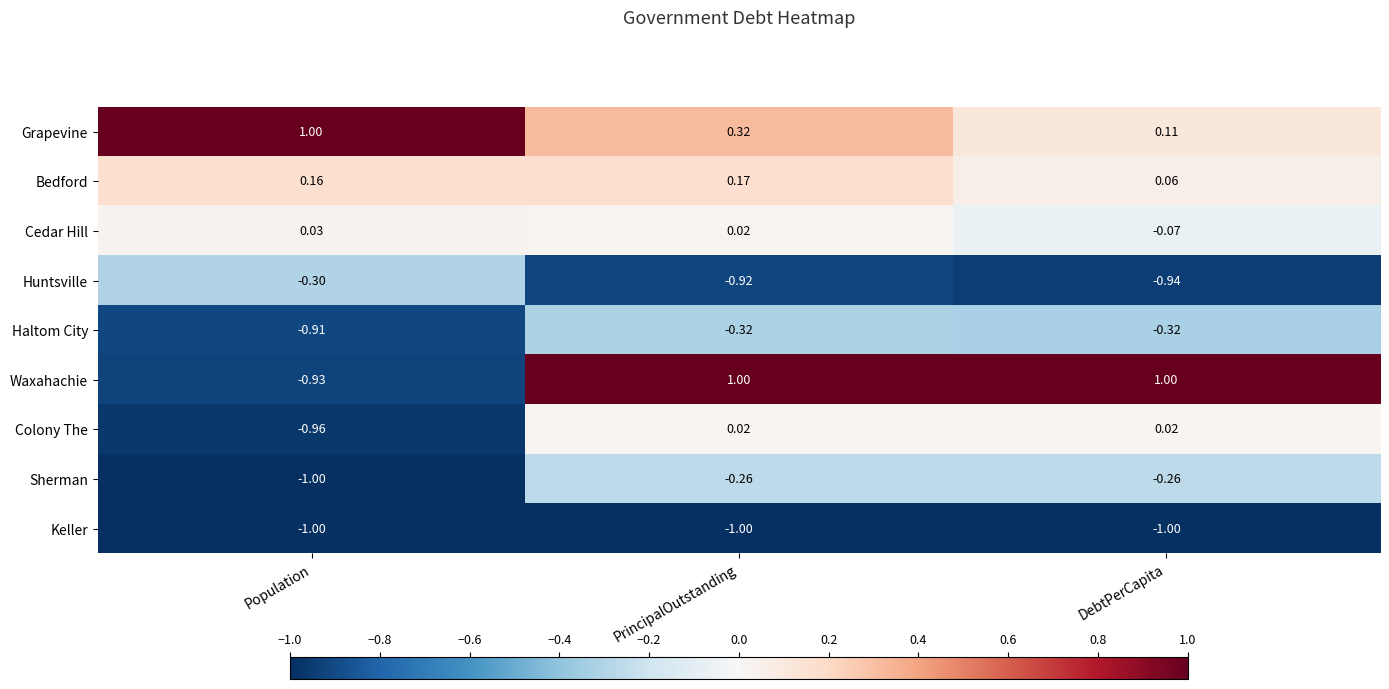

Which series changed the most between Population and PrincipalOutstanding?

Waxahachie